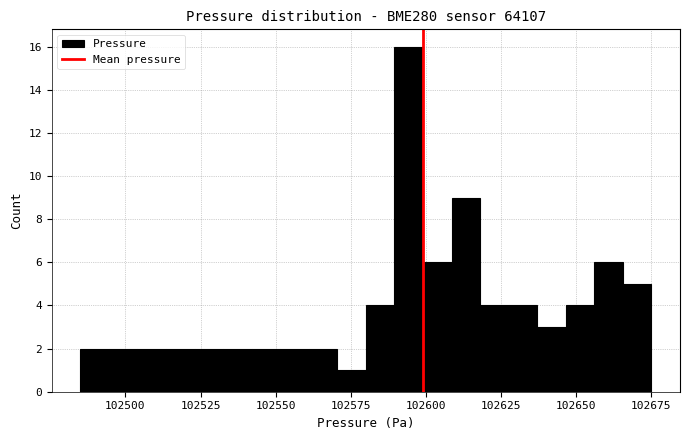

Around what value on the x-axis is the tallest bar? Give the approximate position of its centre, as read against the axis.

102595